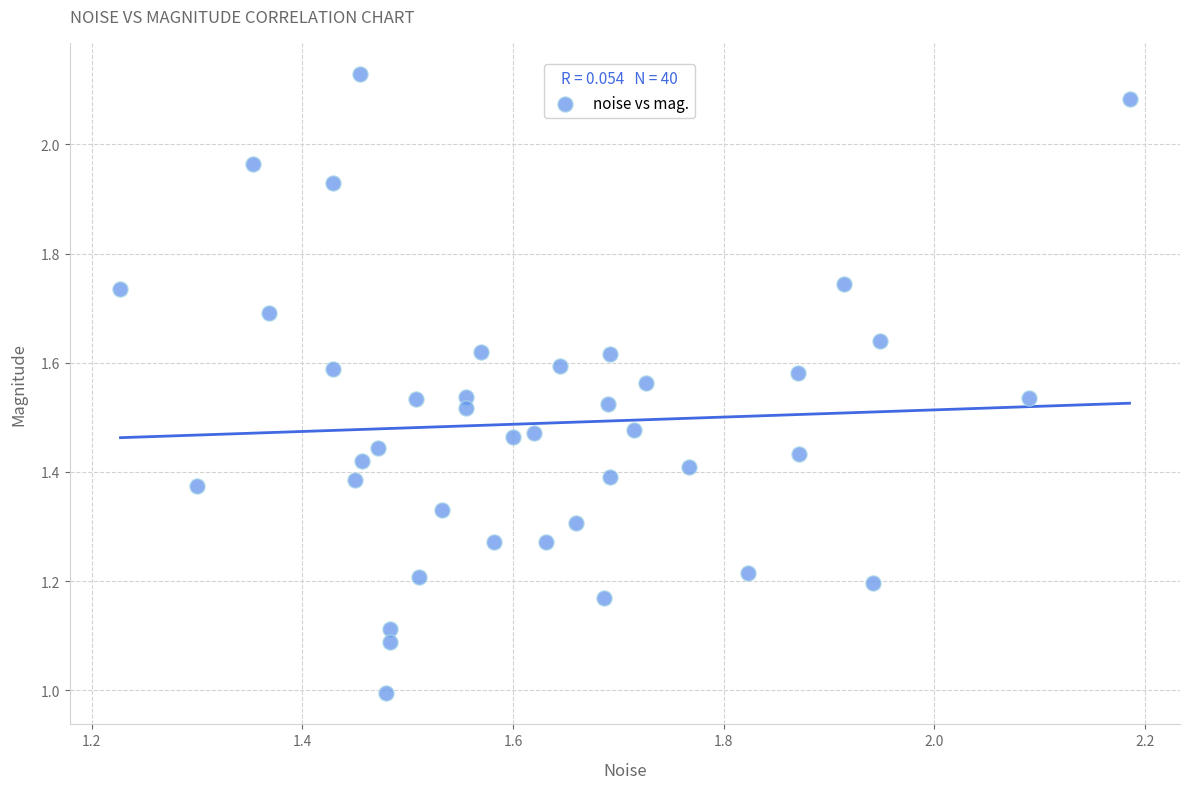

What is the range of X values (max minus min)?

1.0